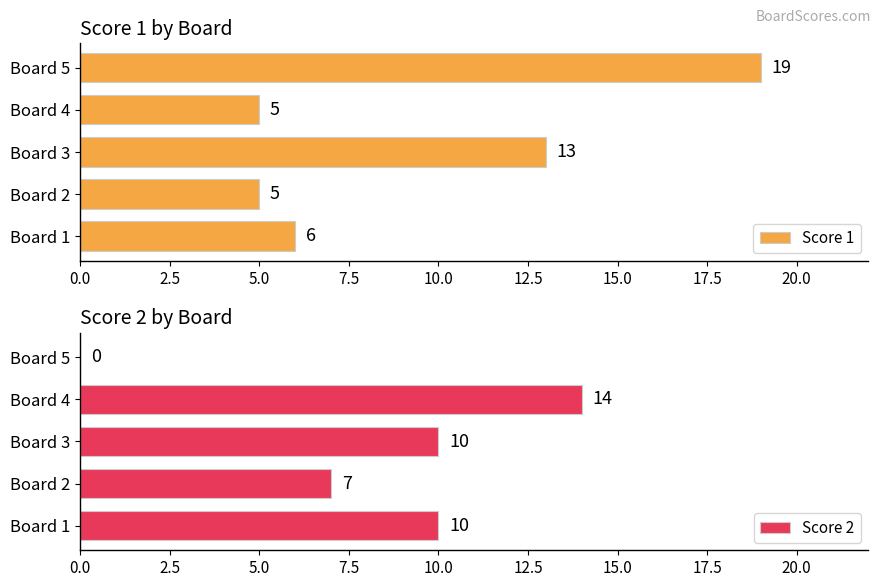

What is the minimum value for Score 1?

5